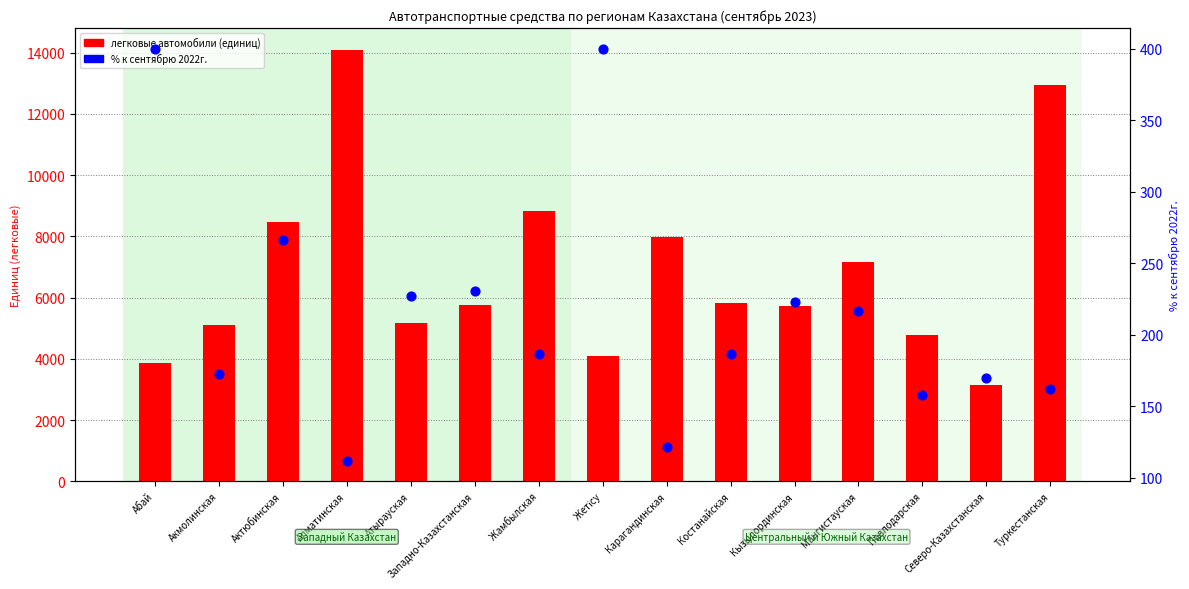

Which series has the widest spread of Y values?

легковые автомобили (единиц)